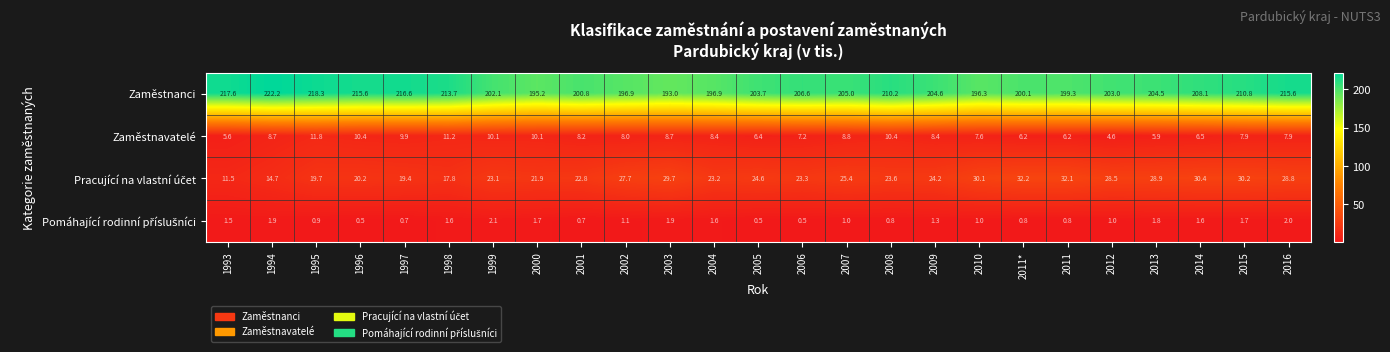

The value of Zaměstnanci at 1997 is 216.6. True or false?

True